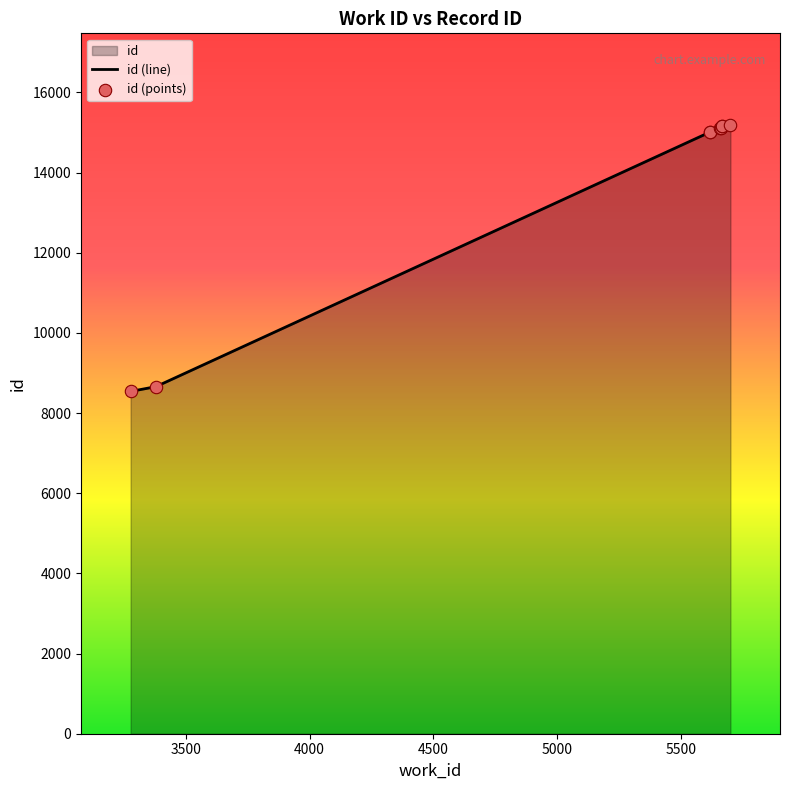

Is the value of id (points) at 3500 greater than the value of id (line) at 5500?

No